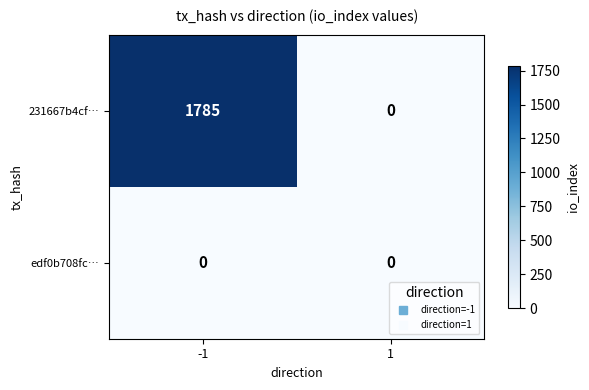

Rank the categories by 231667b4cf… value from lowest to highest.

1, -1